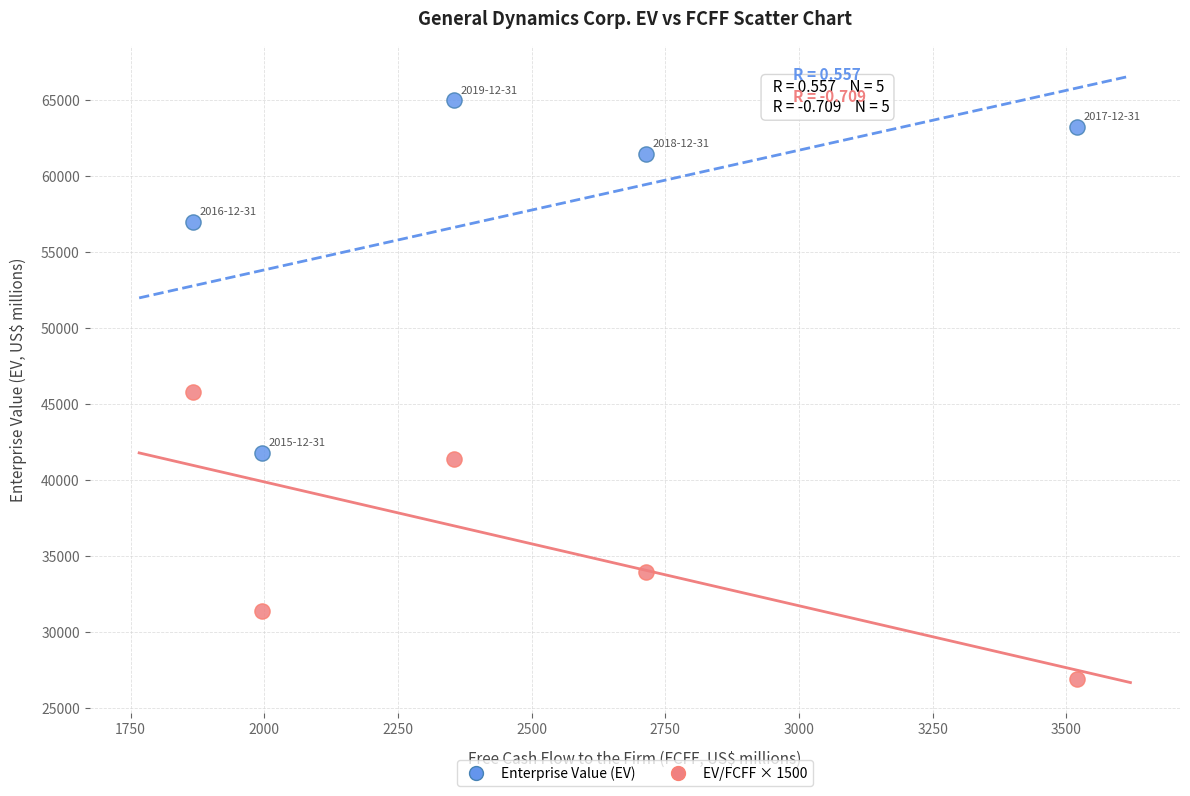

Across all data points, what is the range of Y values (max minus min)?

38031.0